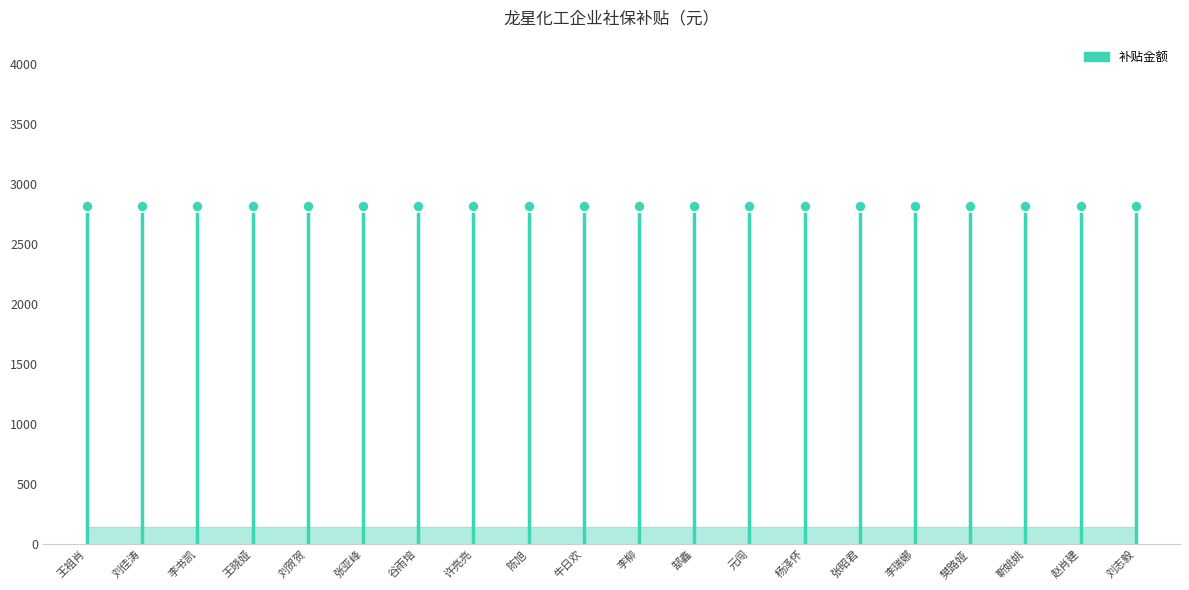

The value at 王祖肖 is 2810.8. True or false?

True